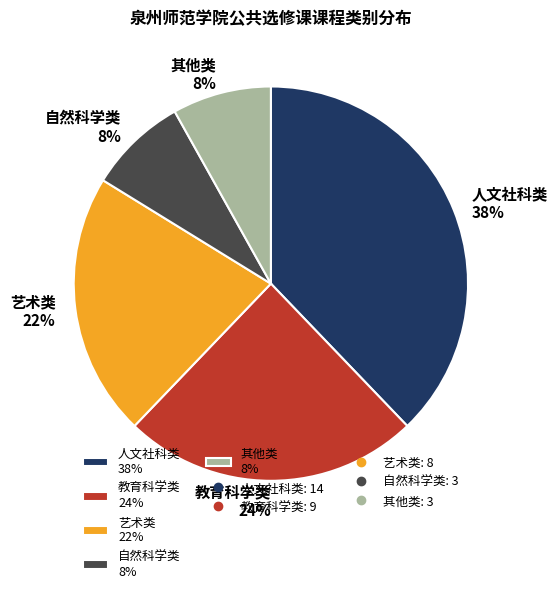

To the nearest percent, what is the difference between the largest and smallest slice percentages?

30%